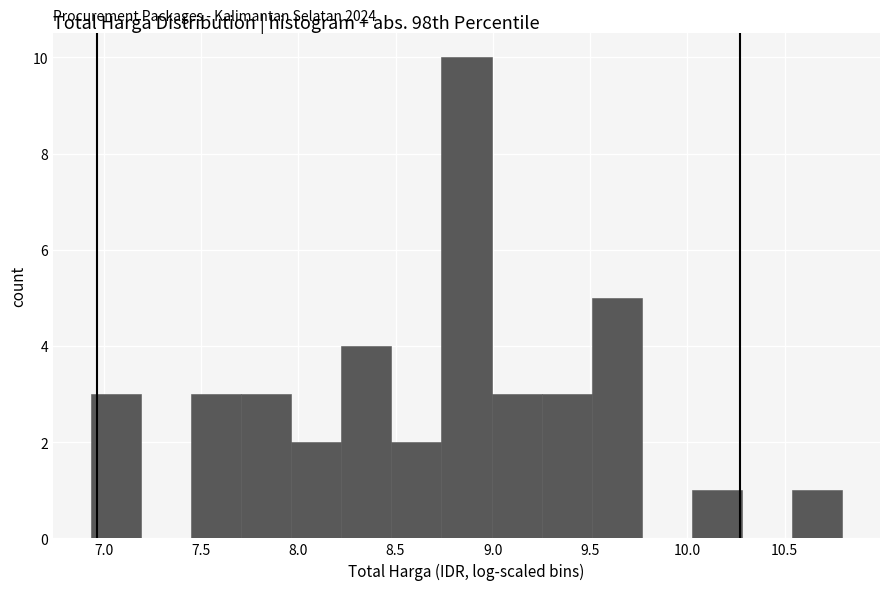

Which range on the x-axis has the tallest bar?

8.75 to 9.00